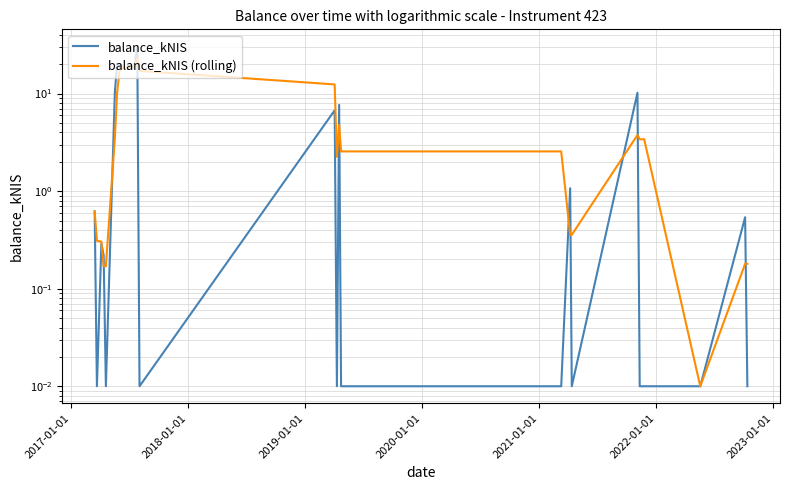

True or false: balance_kNIS has a value of 5.3 at 14.

False